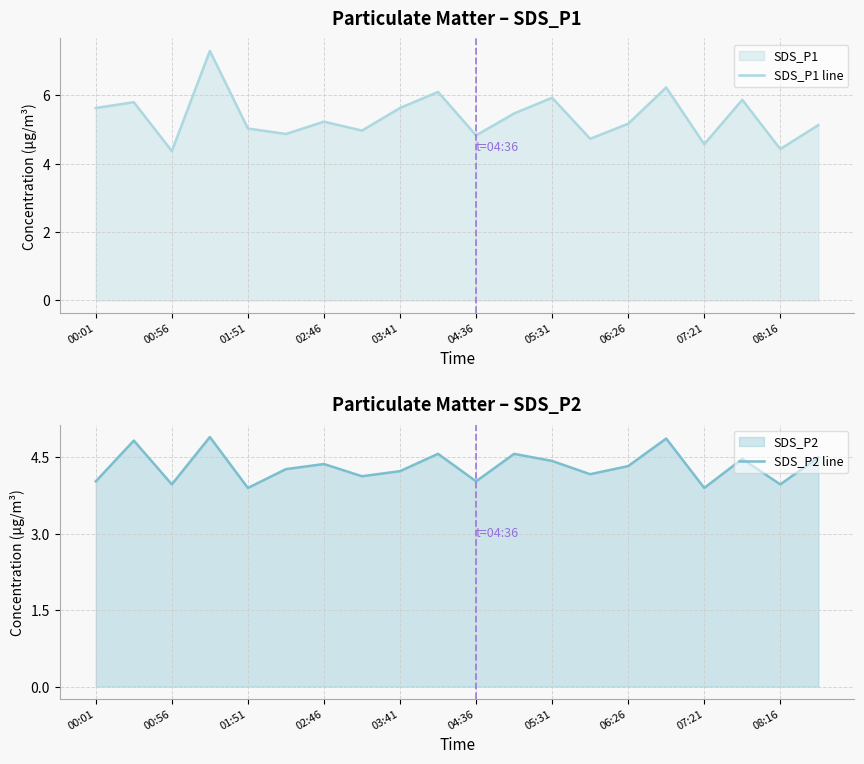

Between 03:41 and 06:26, which is larger?

03:41